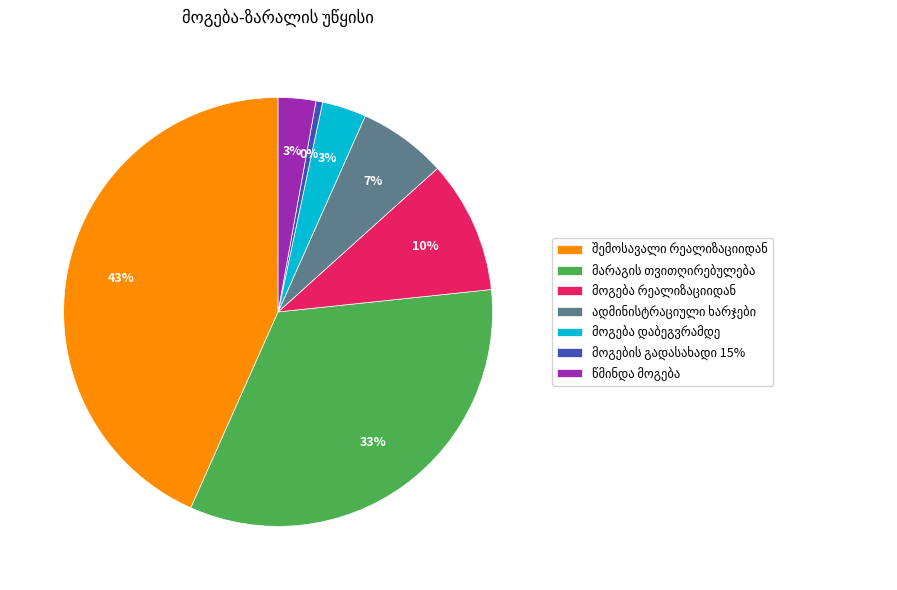

To the nearest percent, what is the average slice percentage?

14%